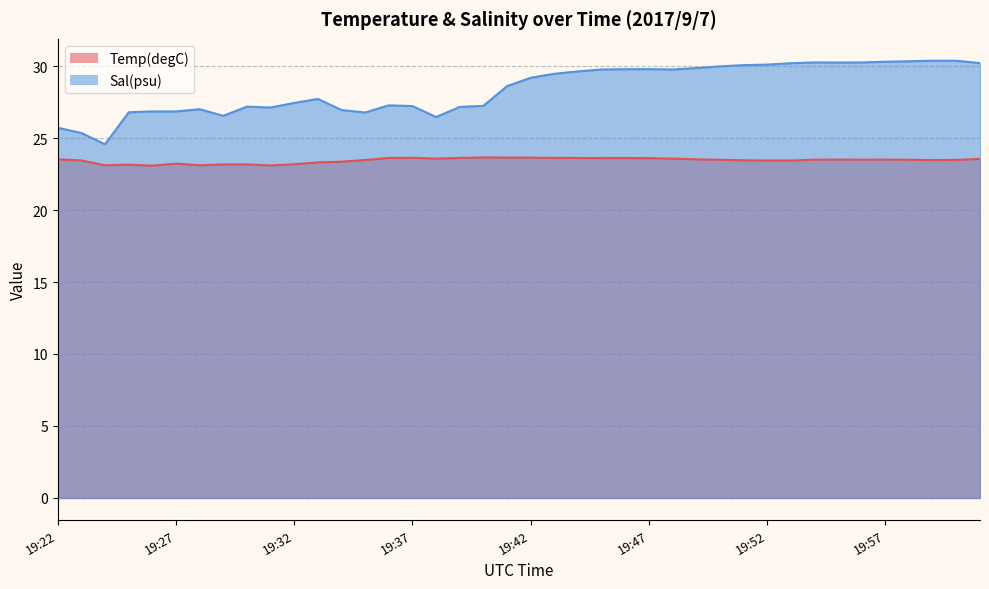

Reading left to right, extract all data points from this chart.

Temp(degC): 19:22=23.5	19:23=23.4	19:24=23.1	19:25=23.2	19:26=23.1	19:27=23.2	19:28=23.1	19:29=23.2	19:30=23.2	19:31=23.1	19:32=23.2	19:33=23.3	19:34=23.4	19:35=23.5	19:36=23.6	19:37=23.6	19:38=23.6	19:39=23.6	19:40=23.7	19:41=23.6	19:42=23.6	19:43=23.6	19:44=23.6	19:45=23.6	19:46=23.6	19:47=23.6	19:48=23.6	19:49=23.5	19:50=23.5	19:51=23.5	19:52=23.4	19:53=23.4	19:54=23.5	19:55=23.5	19:56=23.5	19:57=23.5	19:58=23.5	19:59=23.5	20:00=23.5	20:01=23.6
Sal(psu): 19:22=25.7	19:23=25.3	19:24=24.6	19:25=26.8	19:26=26.8	19:27=26.8	19:28=27.0	19:29=26.5	19:30=27.2	19:31=27.1	19:32=27.4	19:33=27.7	19:34=26.9	19:35=26.8	19:36=27.3	19:37=27.2	19:38=26.5	19:39=27.2	19:40=27.2	19:41=28.6	19:42=29.2	19:43=29.5	19:44=29.6	19:45=29.8	19:46=29.8	19:47=29.8	19:48=29.8	19:49=29.9	19:50=30.0	19:51=30.1	19:52=30.1	19:53=30.2	19:54=30.2	19:55=30.2	19:56=30.2	19:57=30.3	19:58=30.3	19:59=30.4	20:00=30.4	20:01=30.2